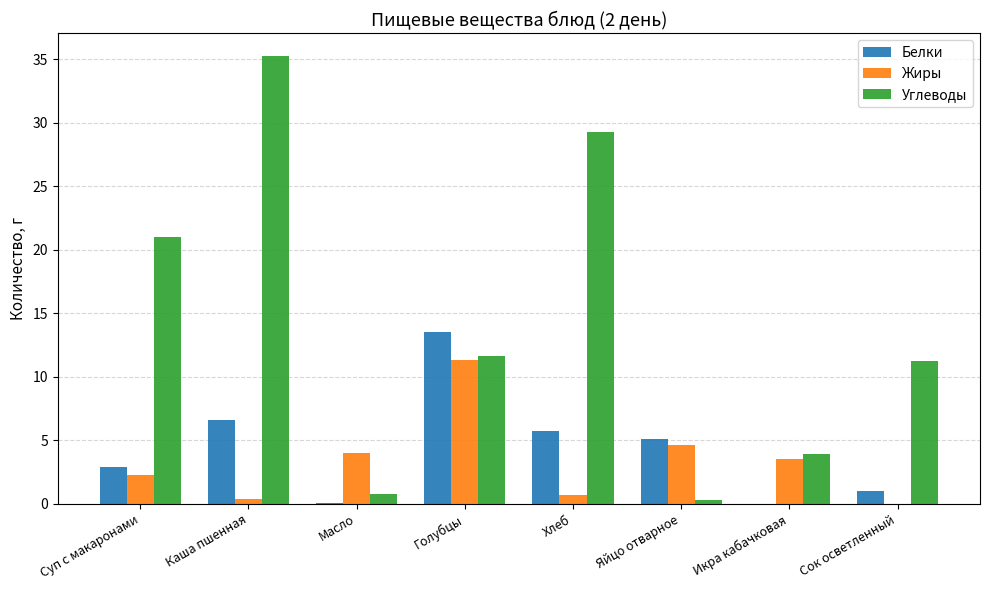

At which category is the sum across all series the highest?

Каша пшенная